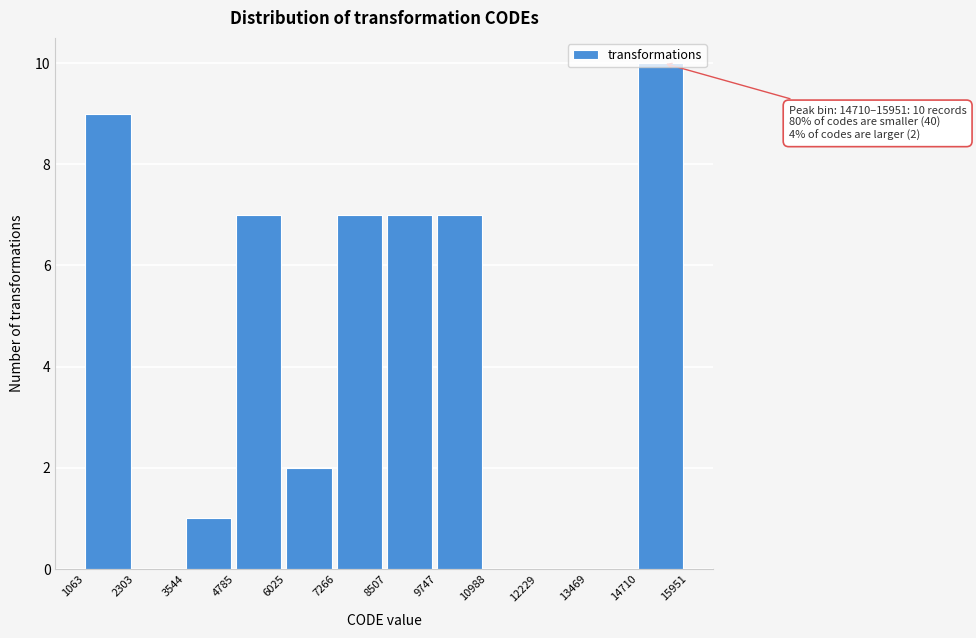

Which range on the x-axis has the tallest bar?

14710 to 15951